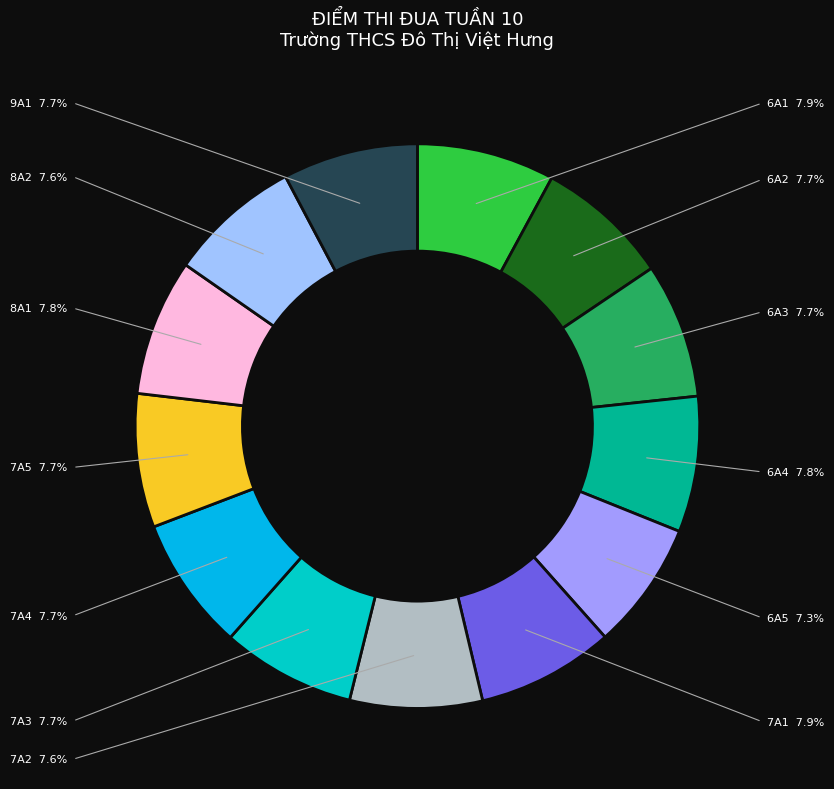

Is there any slice that represents more than half of the pie?

No